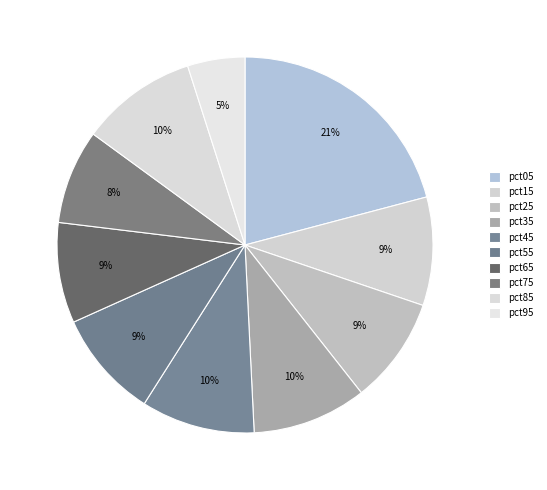

The pct55 slice represents 1% of the pie. True or false?

False